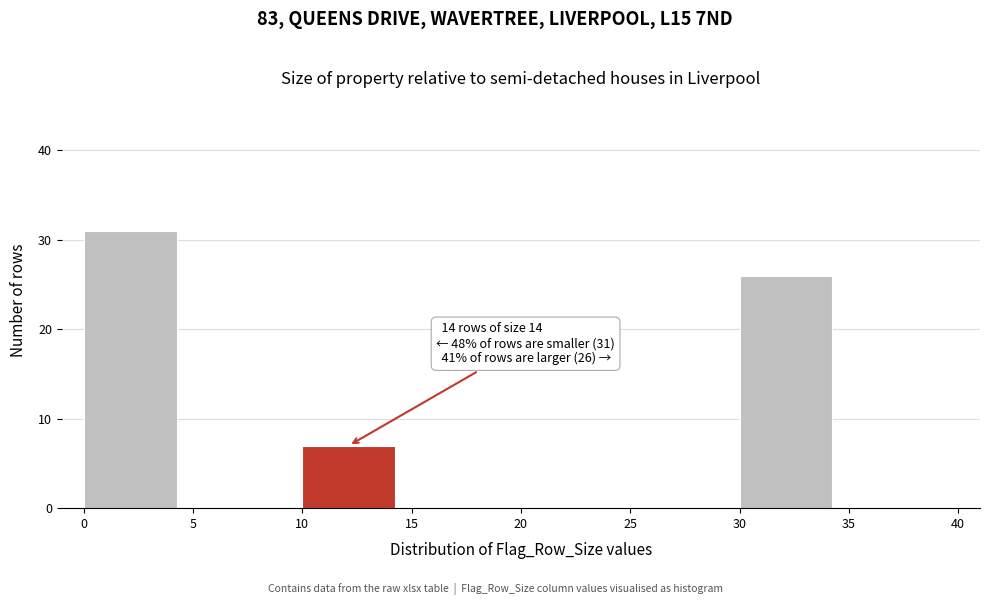

Which range on the x-axis has the tallest bar?

0 to 5